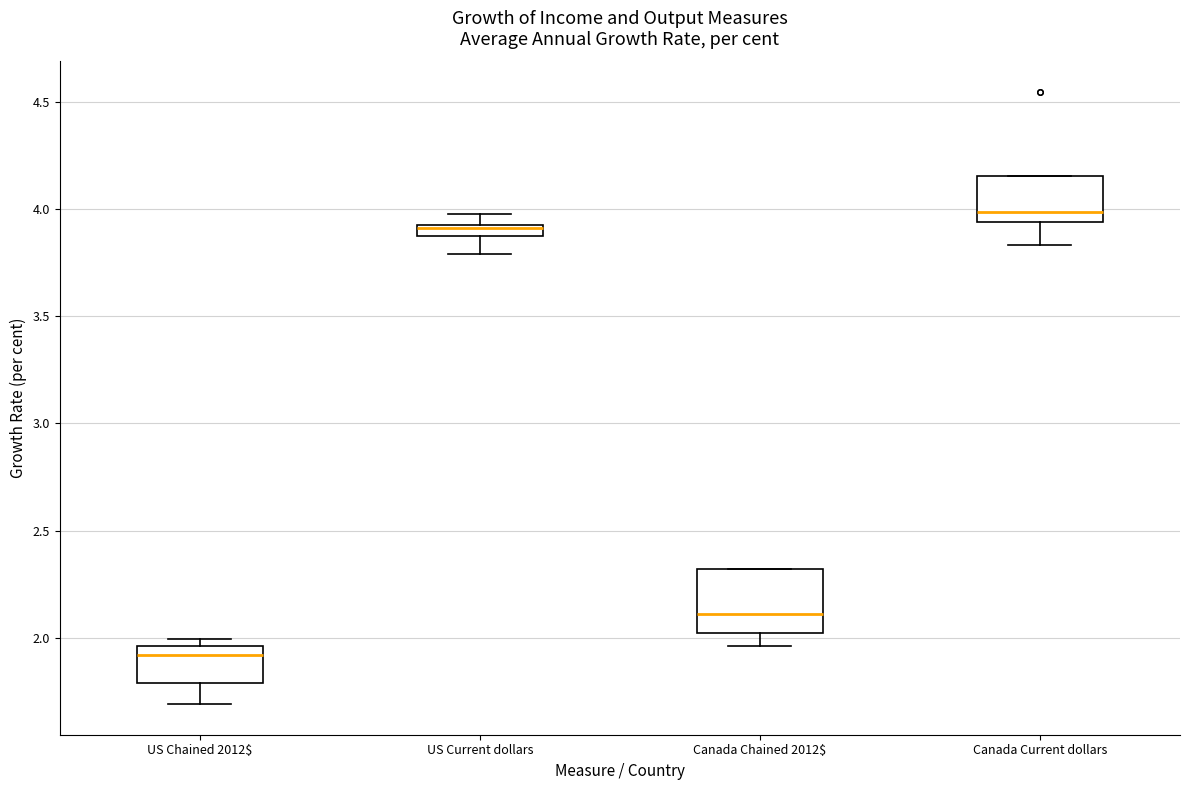

Where does the median line of the box for US Current dollars sit on the y-axis? The values are not printed on the chart, so give them approximately, as read against the axis.

3.90